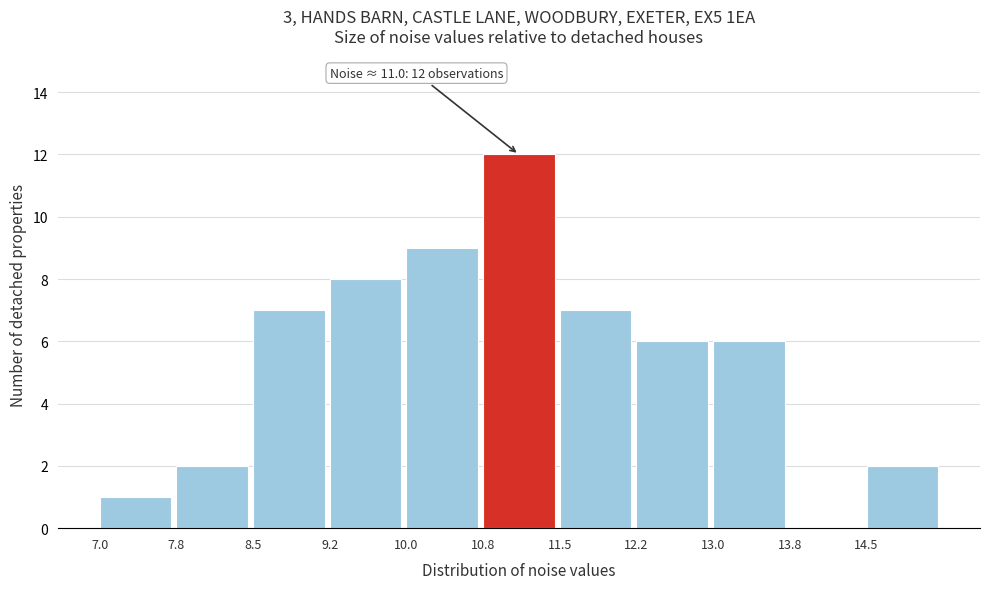

Over which range of the x-axis is the bar tallest?

10.75 to 11.50